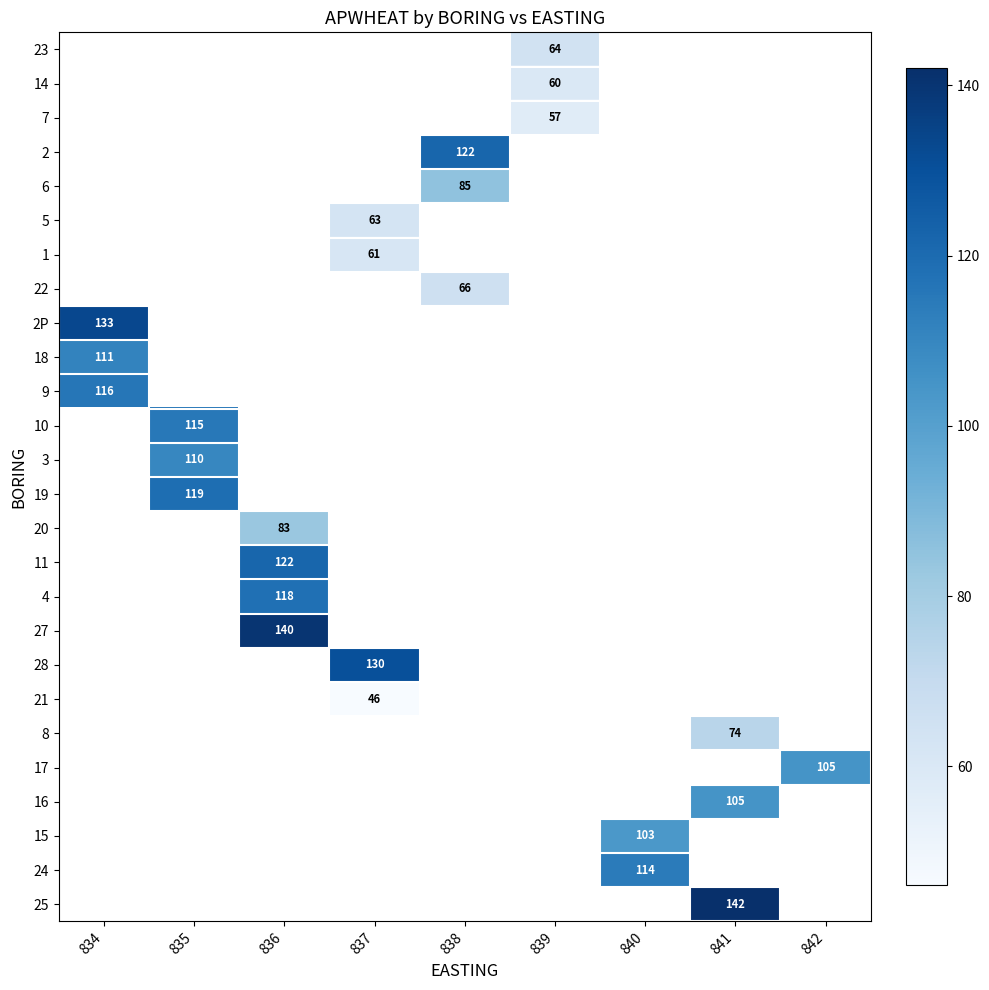

At which label does row_11 reach its peak?

834